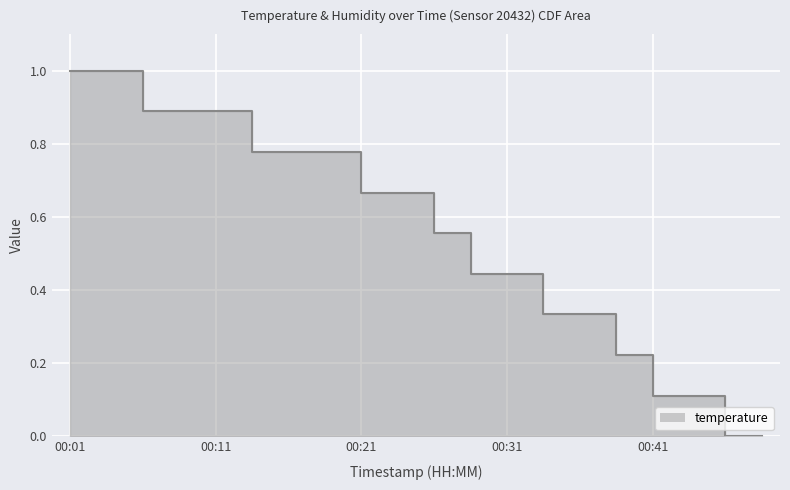

What is the greatest value displayed?

1.0